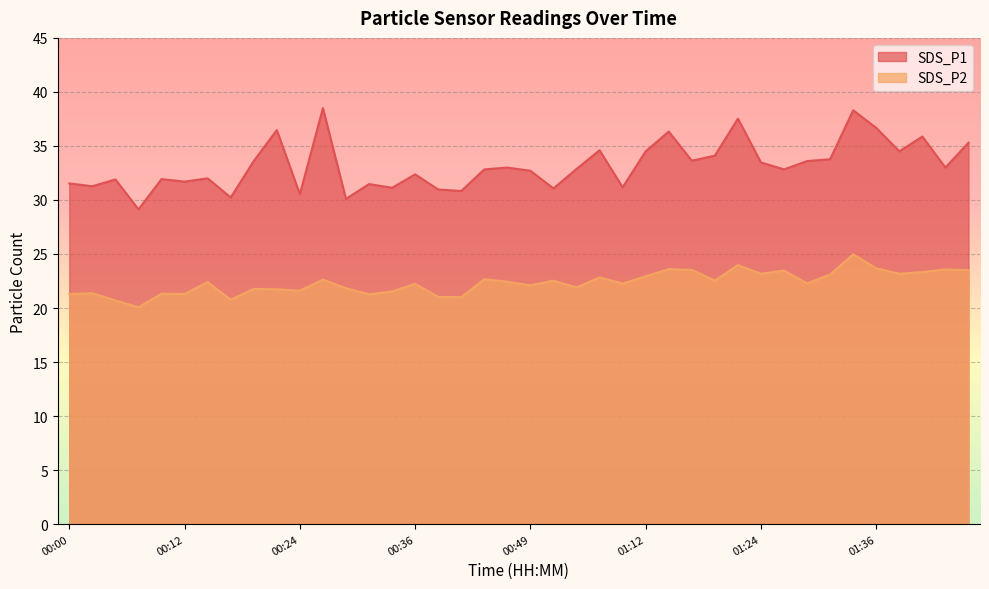

How many lines are shown in the chart?

2